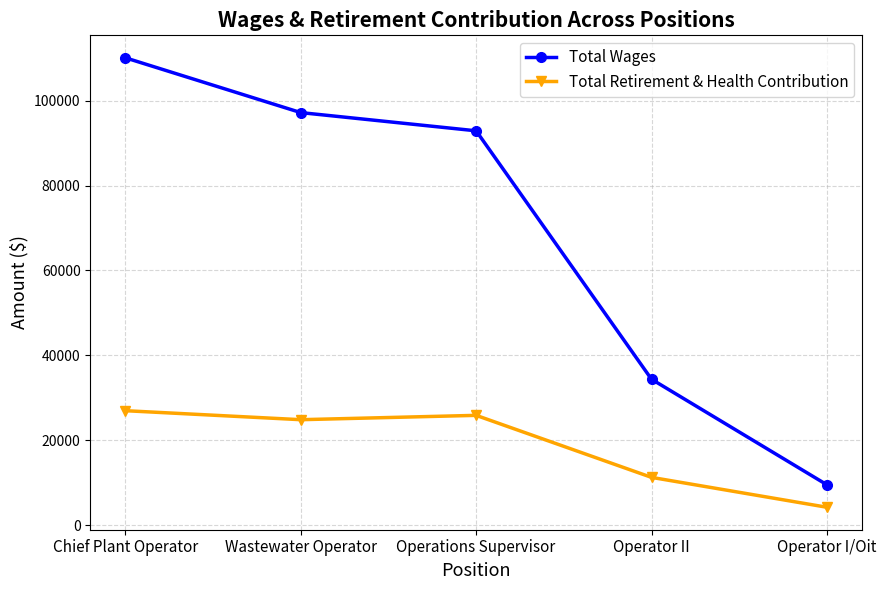

Where is the first local maximum for Total Retirement & Health Contribution?

Operations Supervisor